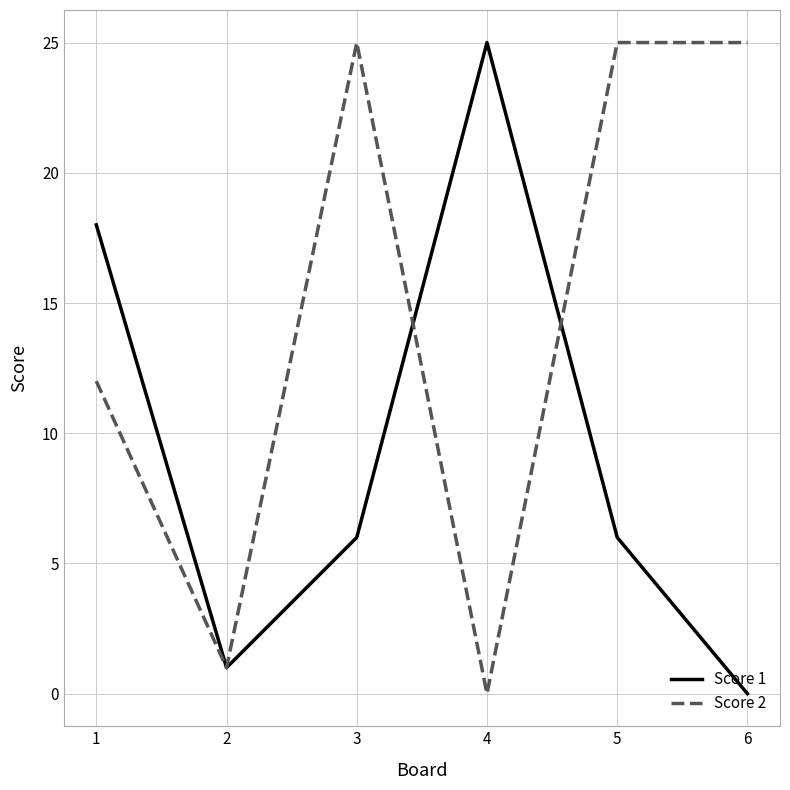

Reading left to right, what are all the values shown in this chart?

Score 1: 18	1	6	25	6	0
Score 2: 12	1	25	0	25	25